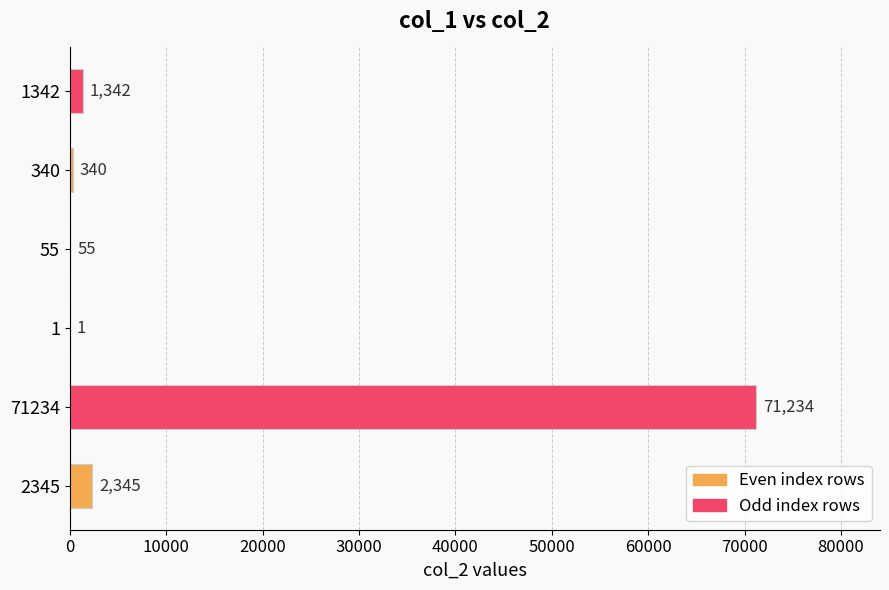

The chart shows a value of 340 at 340. True or false?

True